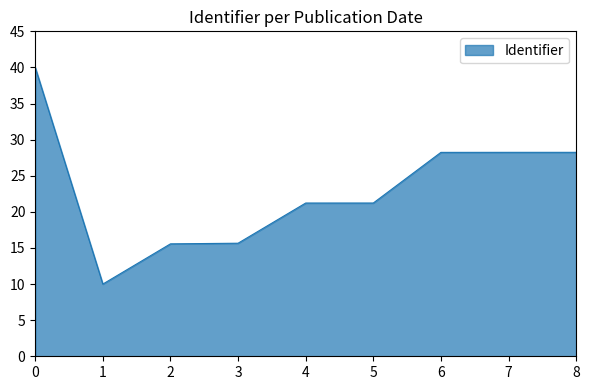

Which has a higher value, 3 or 7?

7